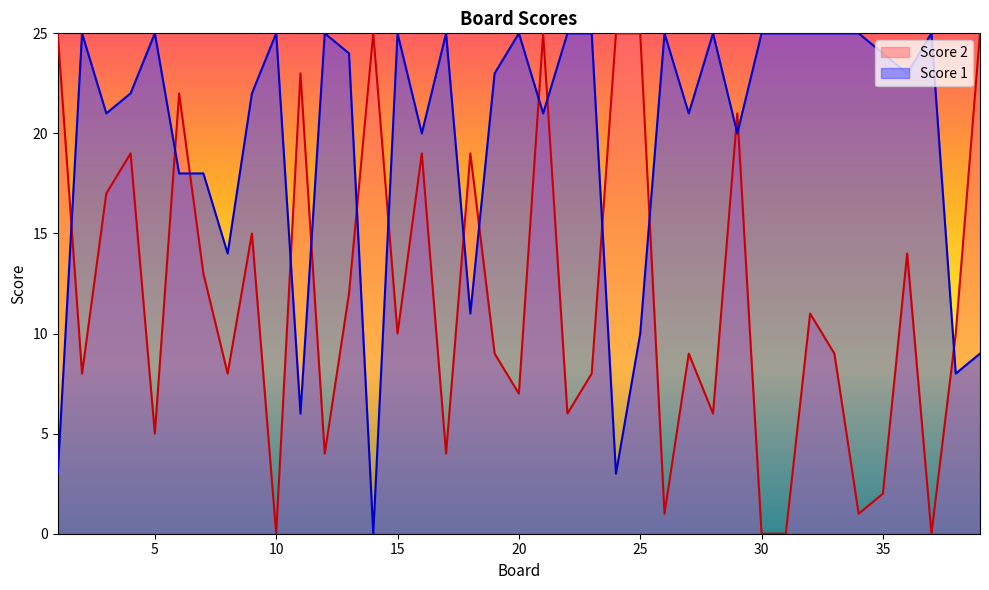

How many intersections are there between Score 2 and Score 1?

16